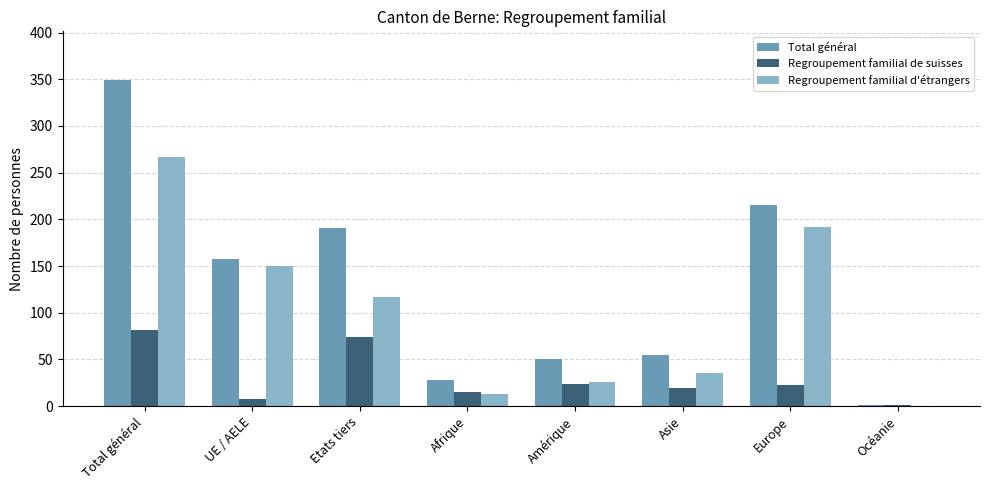

The Total général series shows 342 at Europe. True or false?

False